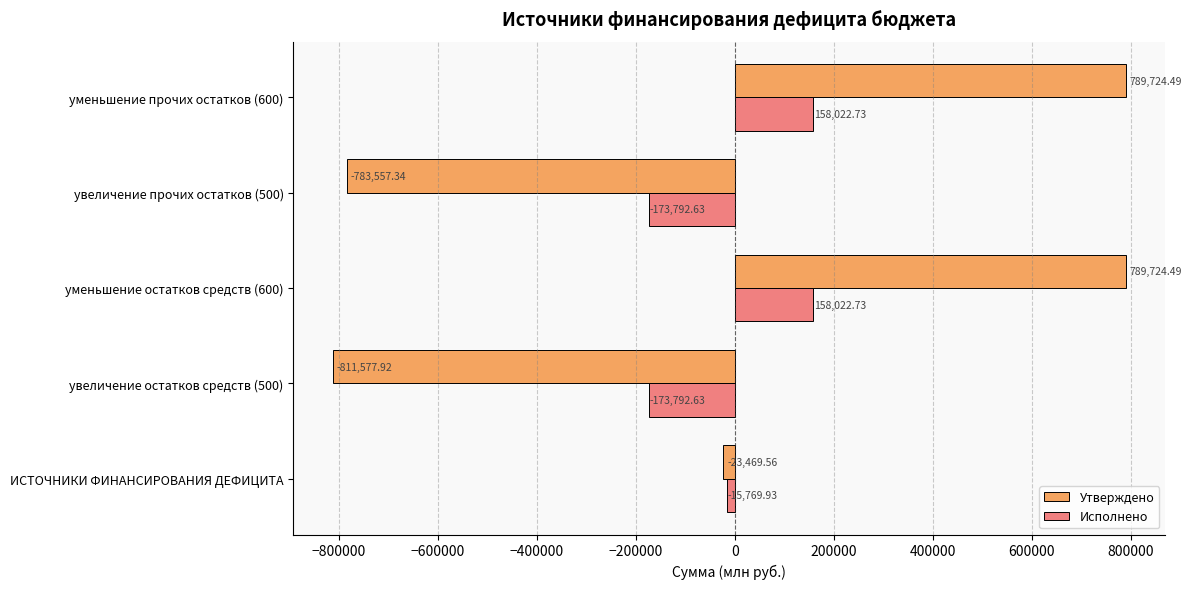

Which series has the widest spread of values?

Утверждено